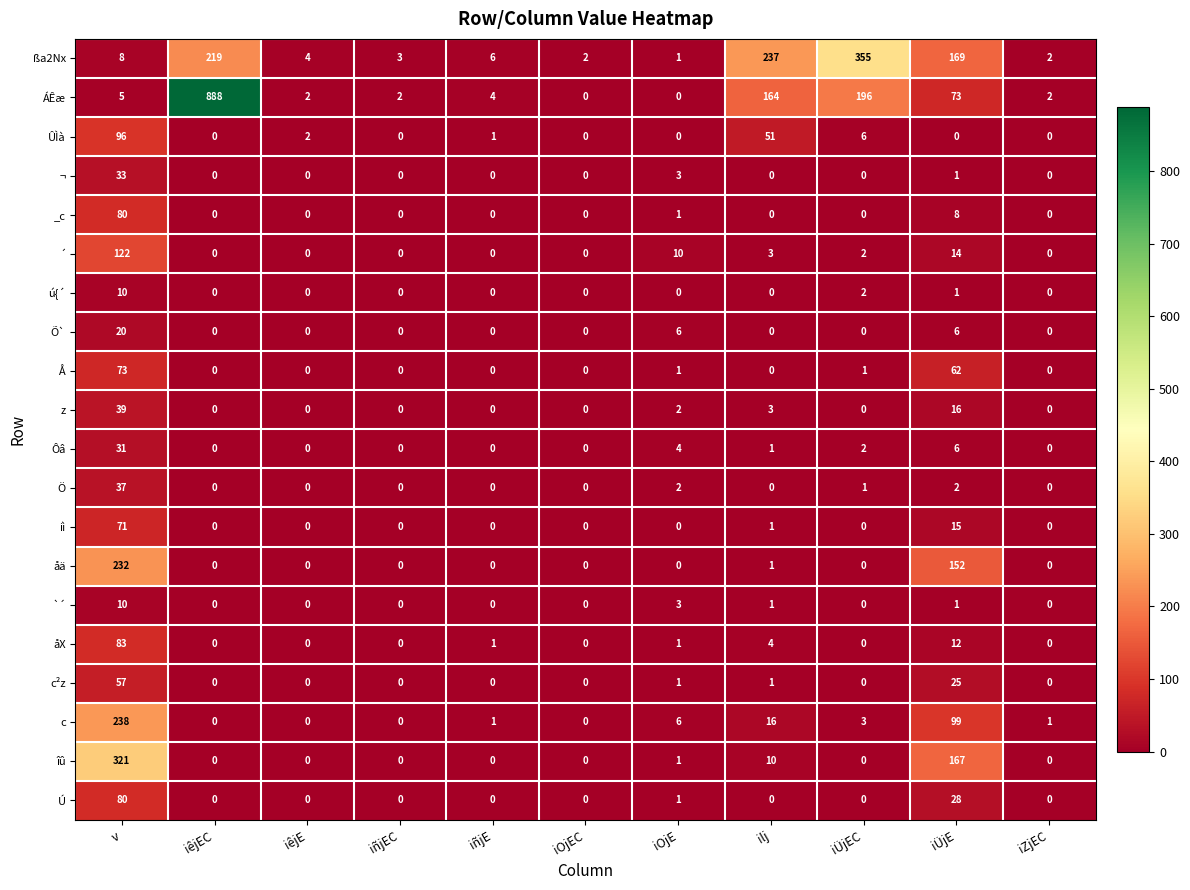

At which category is the sum across all series the highest?

v